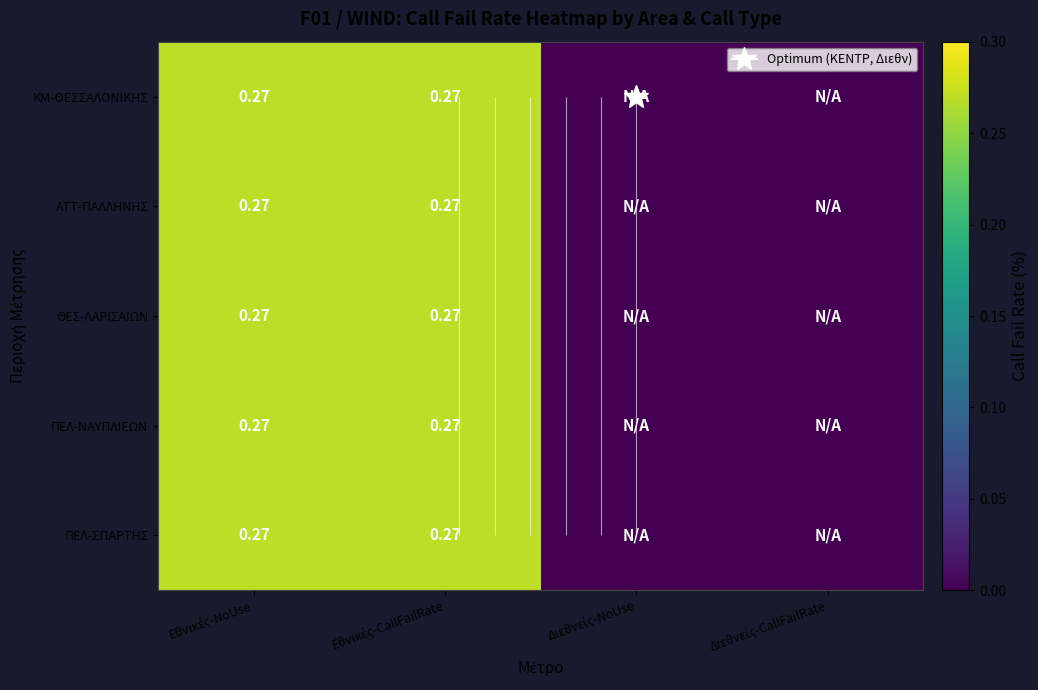

How many data points does each series have?

4